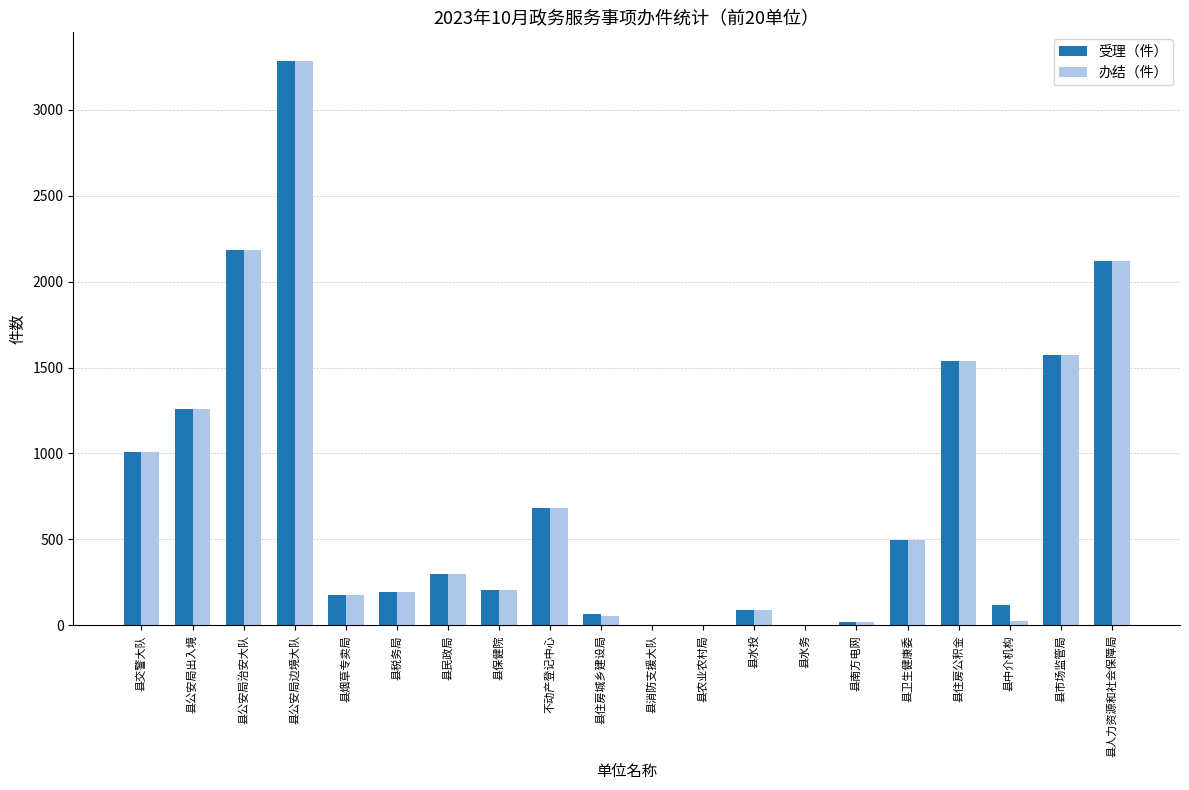

What is the highest value of the 办结（件） series?

3286